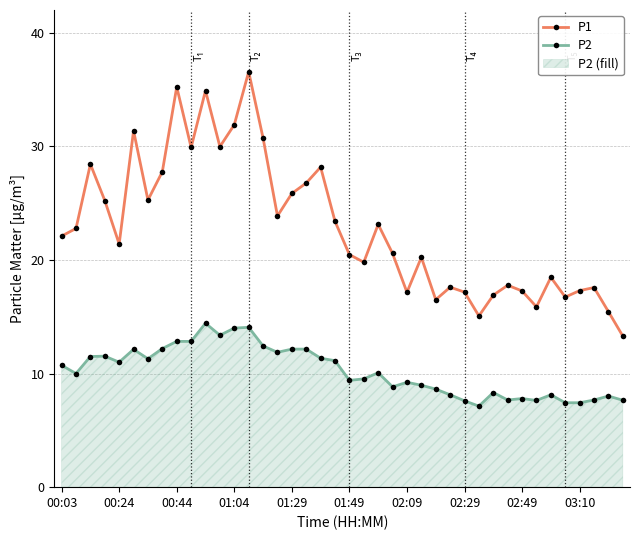

What is the maximum value for P2?

14.4